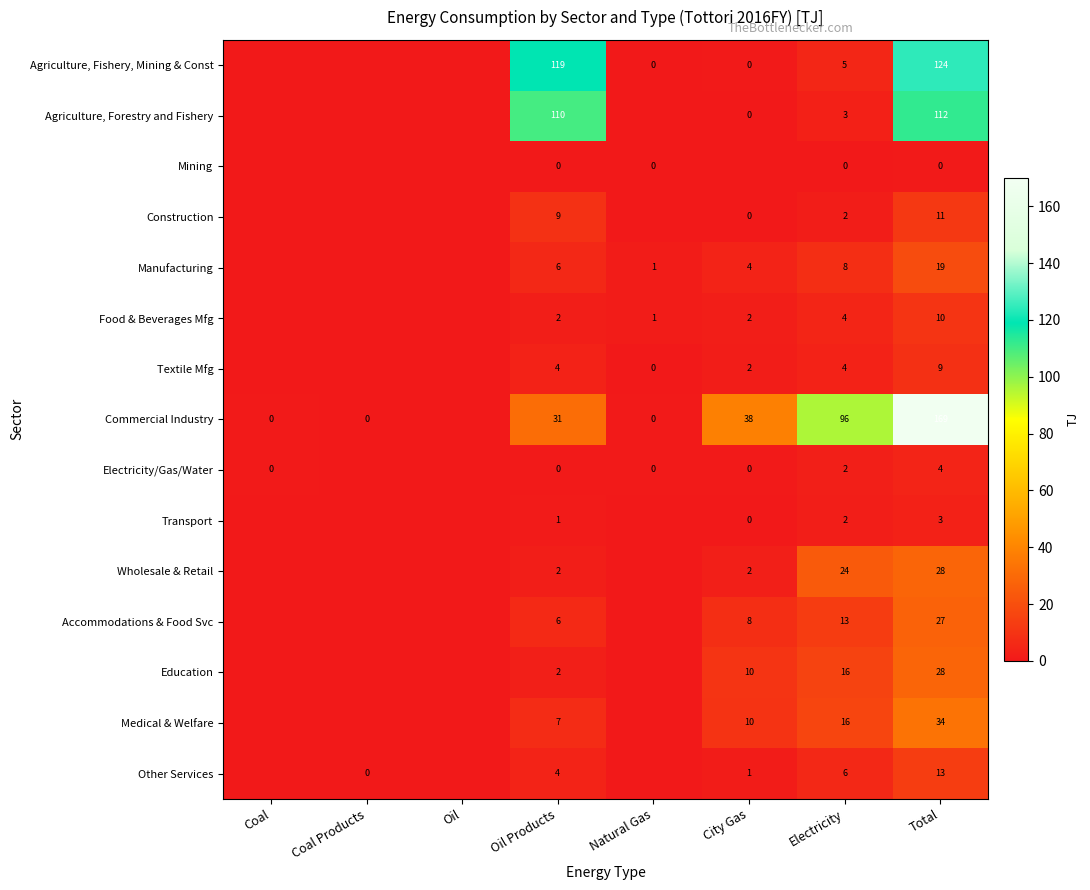

True or false: Commercial Industry has a value of 15 at City Gas.

False